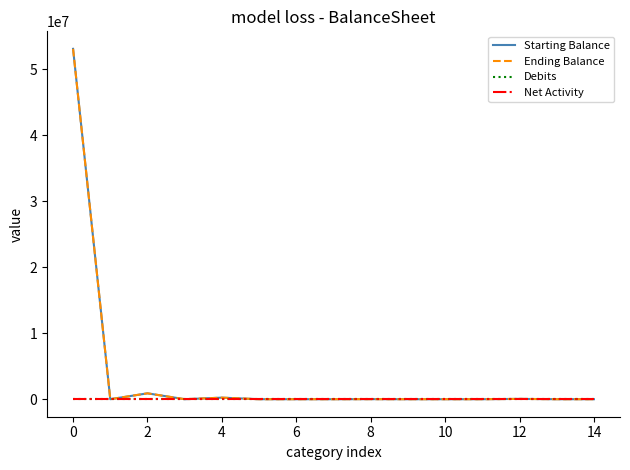

What is the difference between the maximum and minimum values in the Starting Balance series?

53067907.2